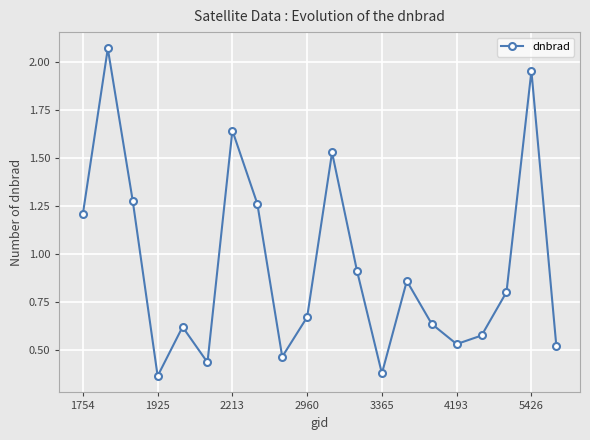

What is the sum of all values?

18.7